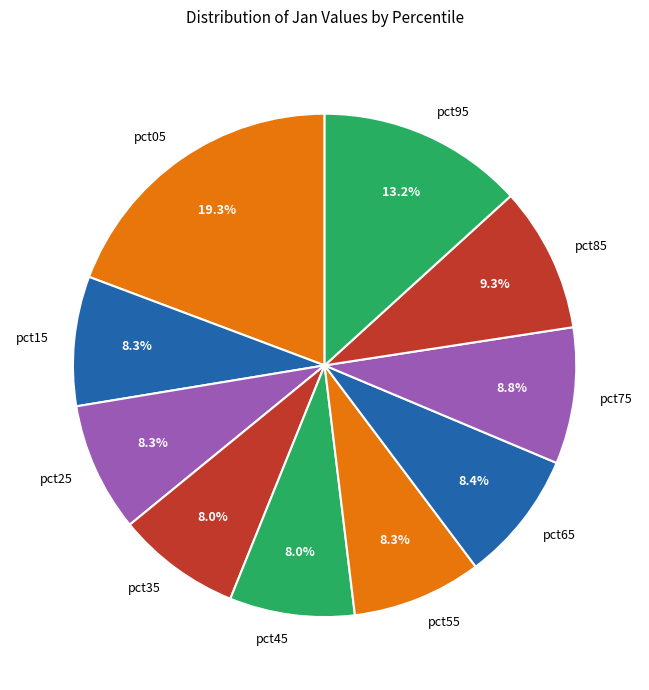

Which category has the biggest portion of the pie?

pct05